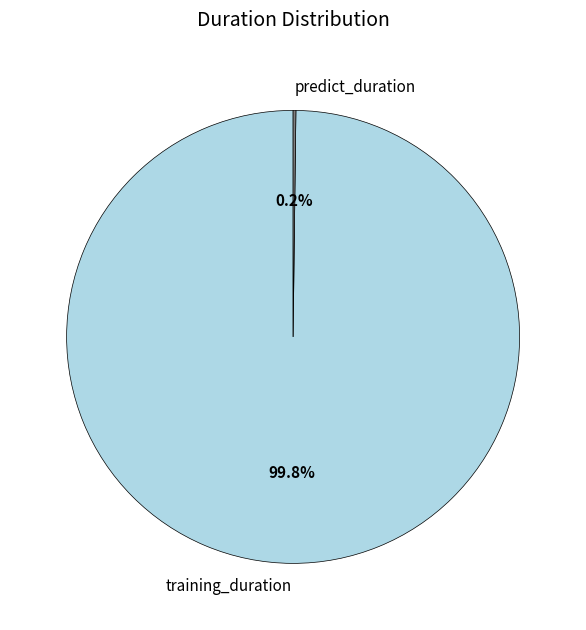

To the nearest percent, what is the difference between the largest and smallest slice percentages?

100%